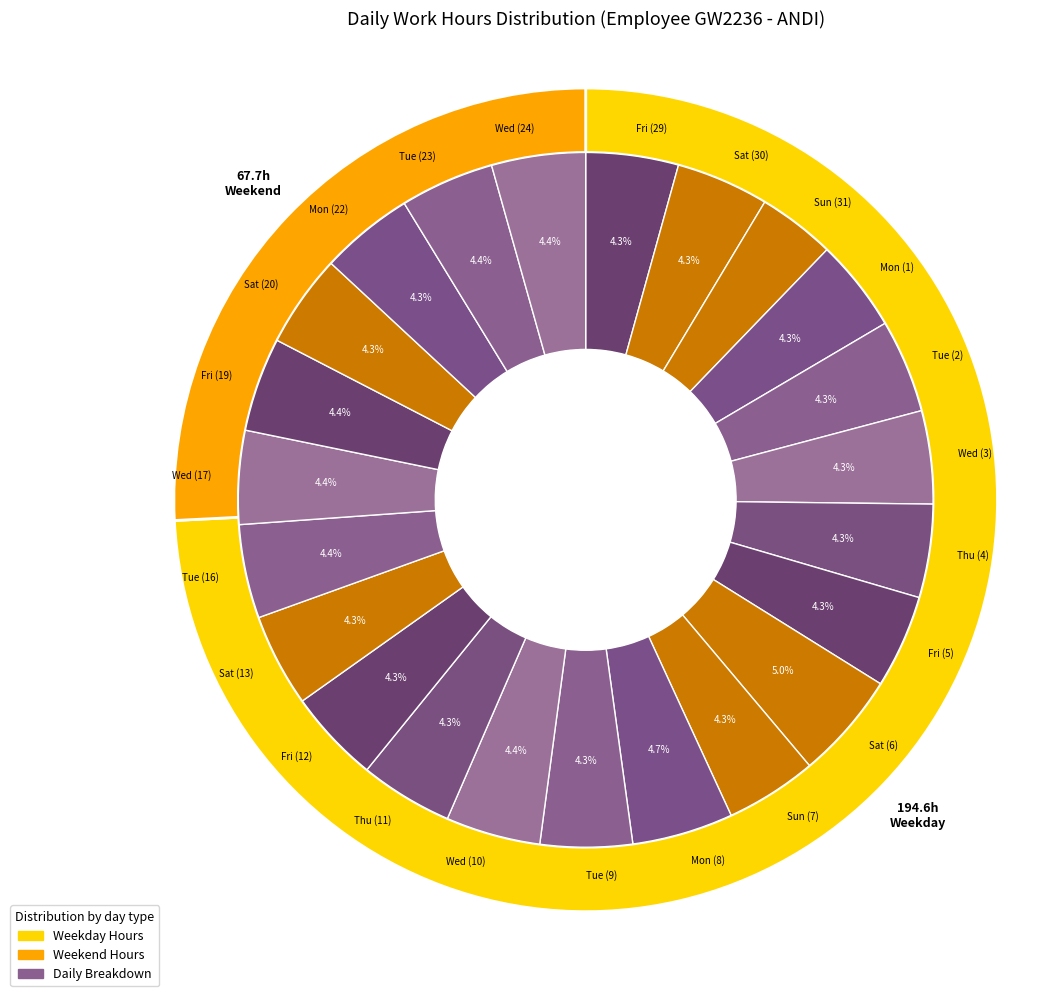

What is the smallest slice in the pie chart?

Sun (31)